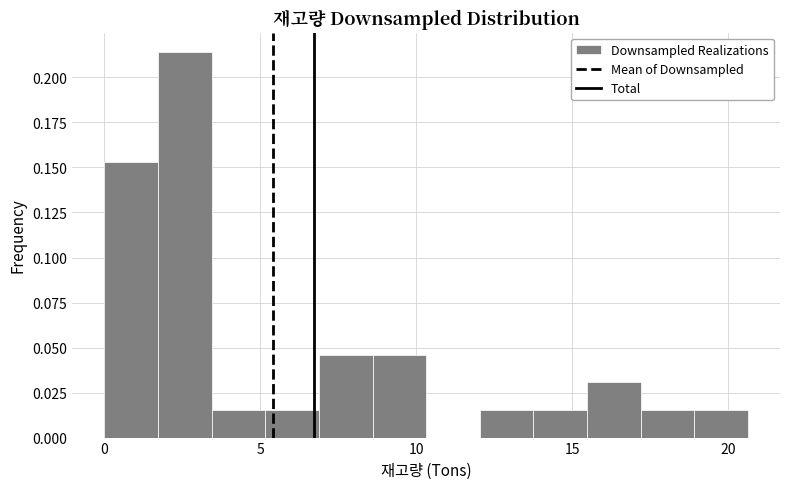

Around what value on the x-axis is the tallest bar? Give the approximate position of its centre, as read against the axis.

2.5